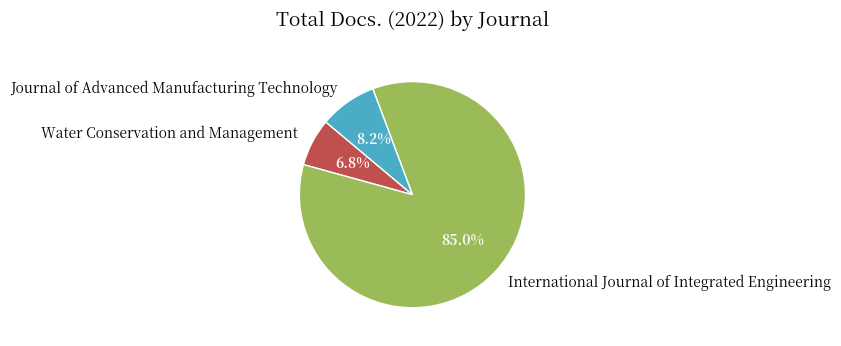

Between Water Conservation and Management and Journal of Advanced Manufacturing Technology, which is larger?

Journal of Advanced Manufacturing Technology